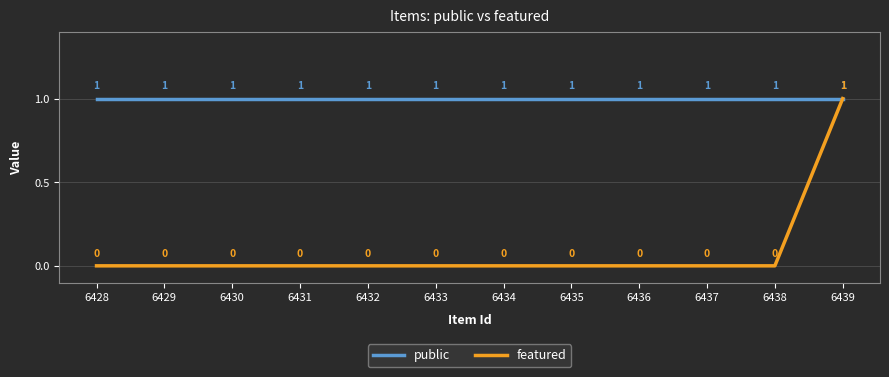

The featured series shows 0 at 6428. True or false?

True